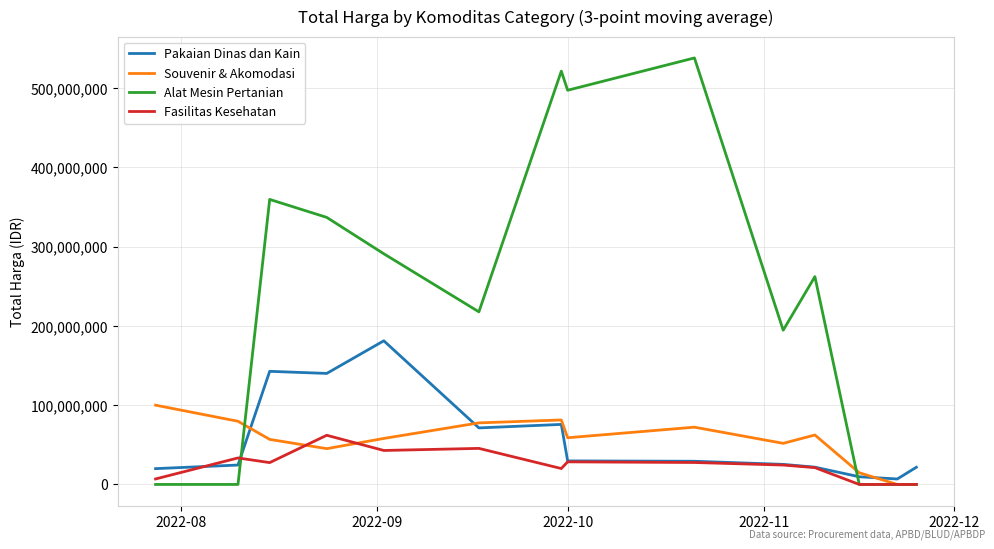

Rank the series by their maximum value, from lowest to highest.

Fasilitas Kesehatan, Souvenir & Akomodasi, Pakaian Dinas dan Kain, Alat Mesin Pertanian